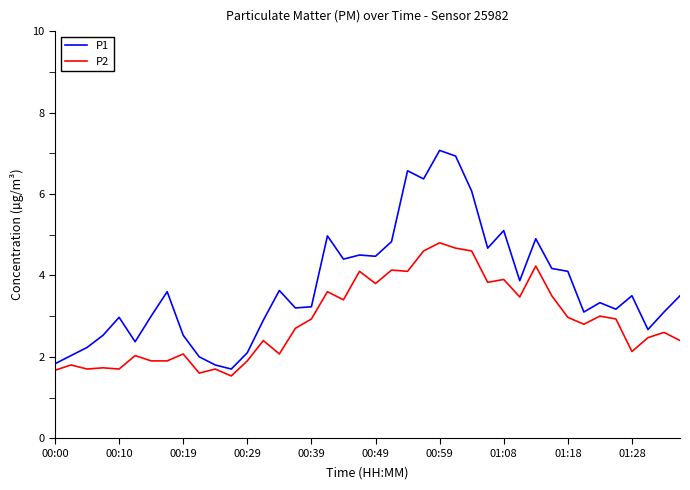

What is the difference between the maximum and minimum values in the P1 series?

5.4